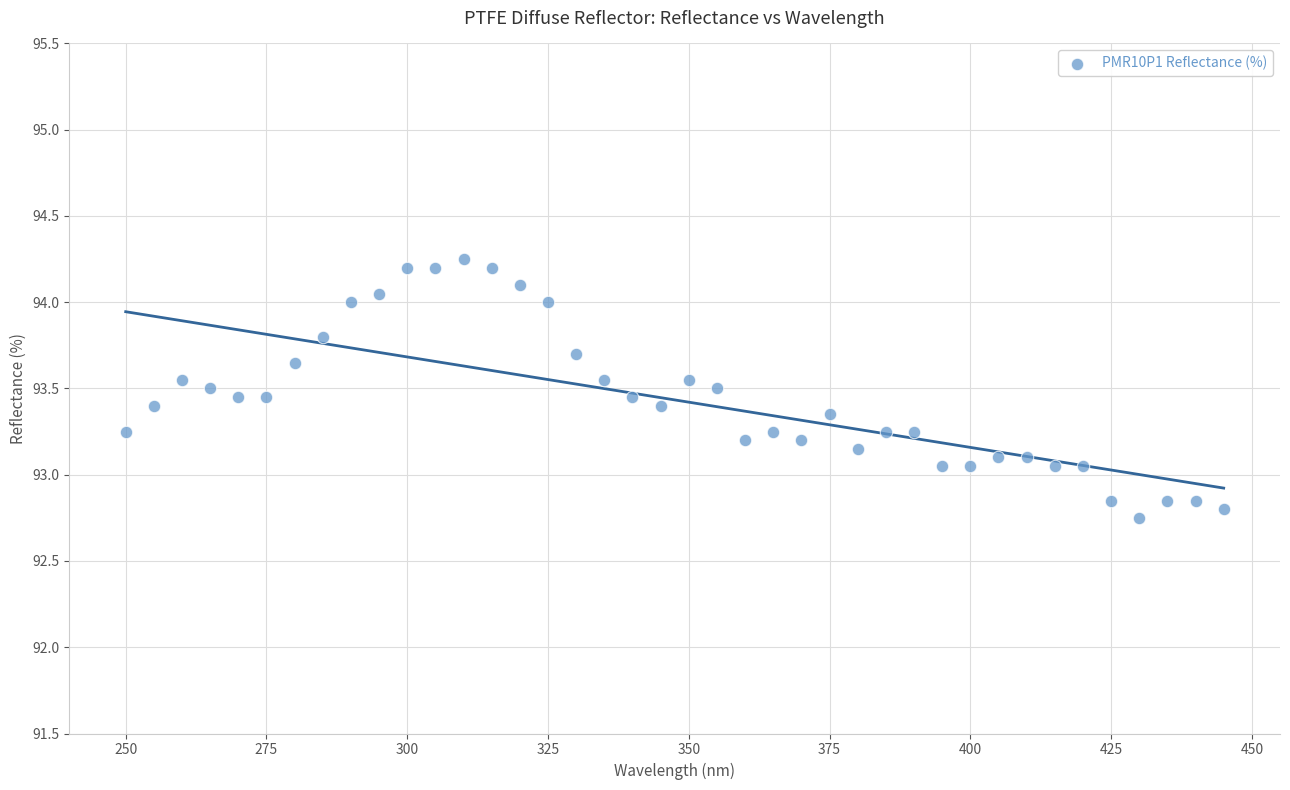

What is the range of Y values (max minus min)?

1.5